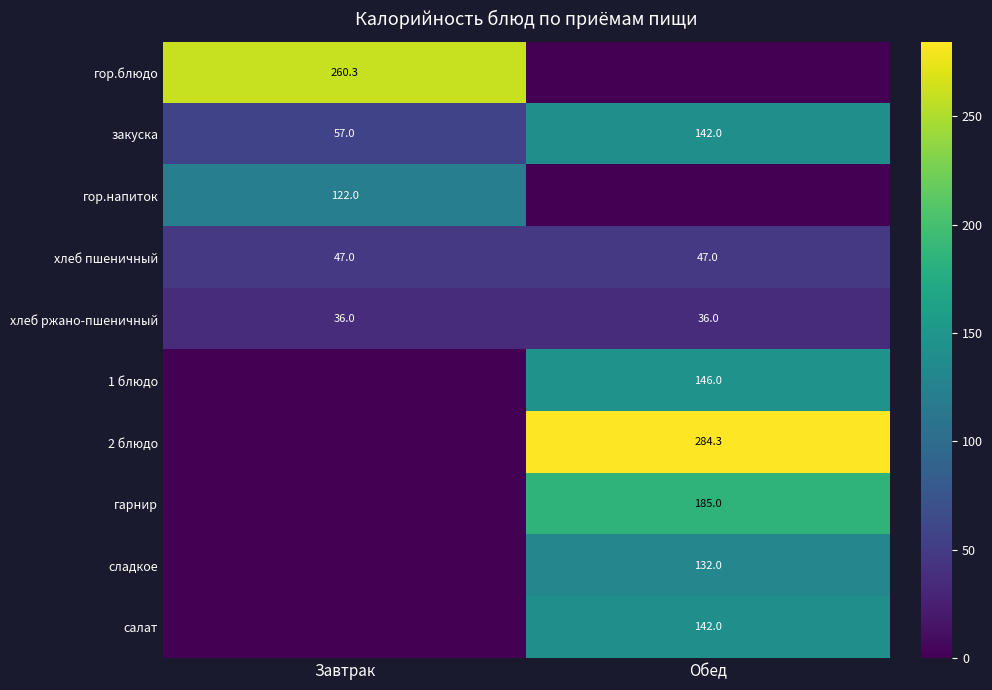

Is the value of хлеб пшеничный at Завтрак greater than the value of гор.блюдо at Завтрак?

No